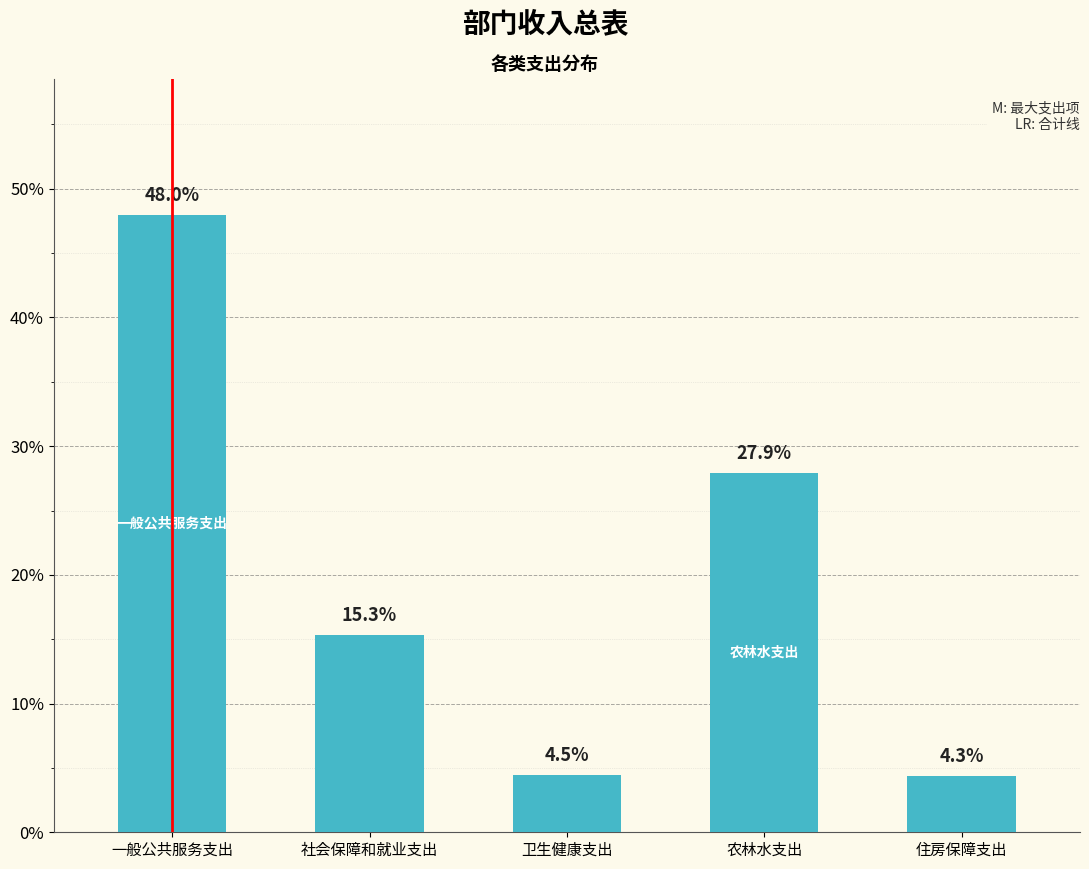

Reading right to left, transcribe all the data shown in this chart.

住房保障支出=4.3	农林水支出=27.9	卫生健康支出=4.5	社会保障和就业支出=15.3	一般公共服务支出=48.0